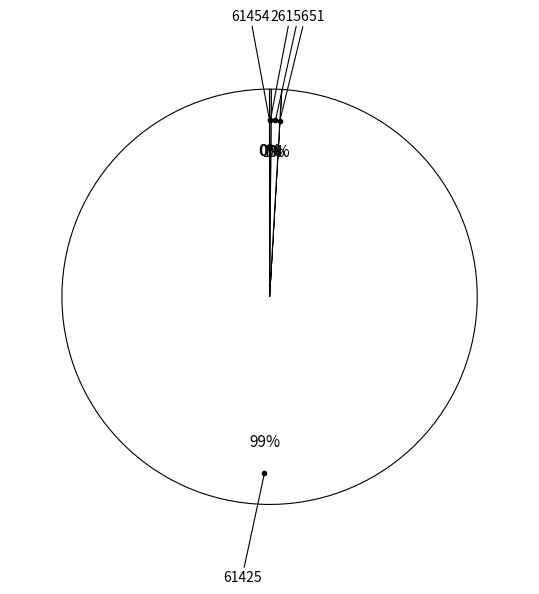

Which slice is the smallest?

26159